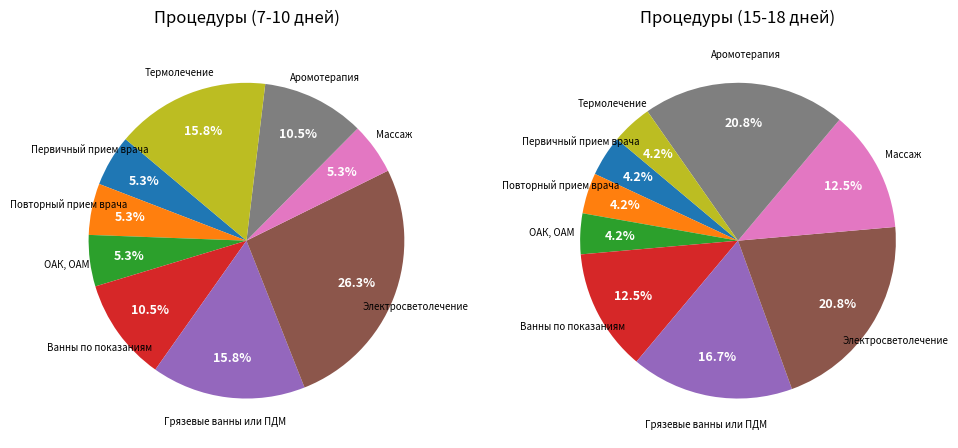

How much of the chart is everything except Аромотерапия?

89.5%